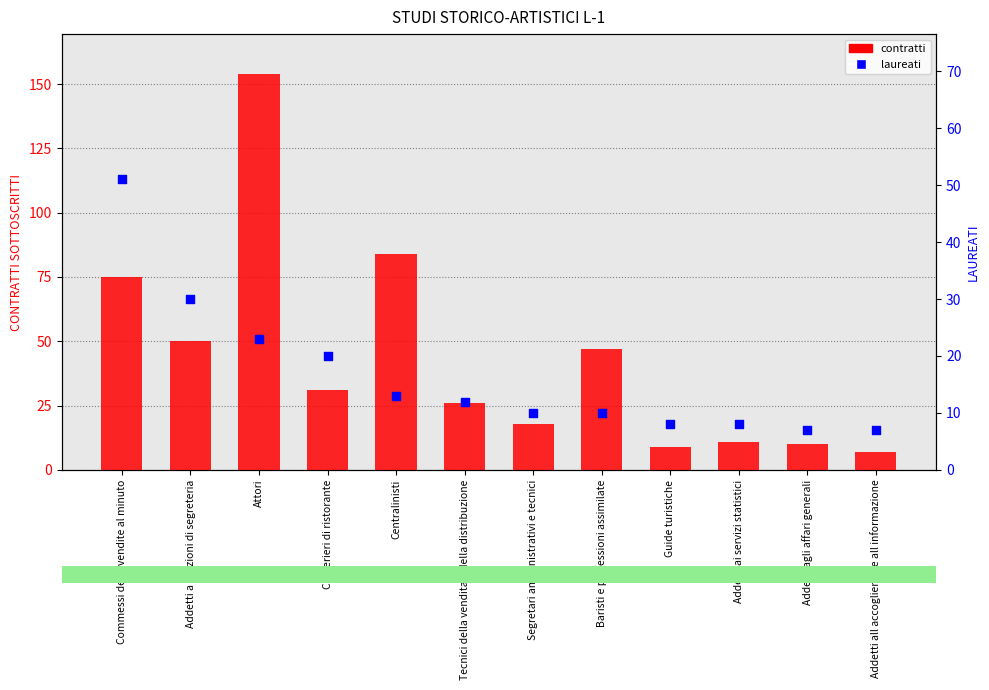

Which series has the largest Y range (max minus min)?

contratti